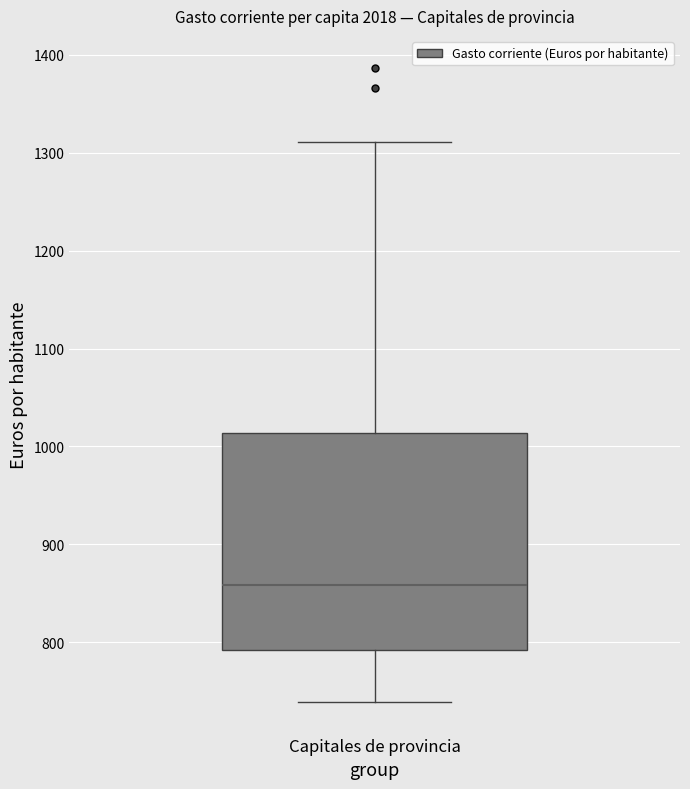

Transcribe this box plot: give where the median line is, the range the box spans, and where the two whiskers end, as read against the y-axis. The values are not printed on the chart, so give them approximately, as read against the axis.

median 860, box 790 to 1010, whiskers 740 to 1310